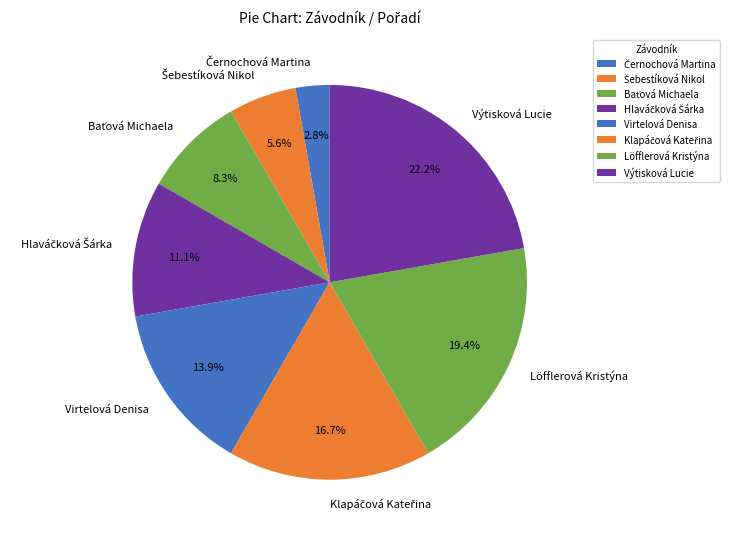

Which category has the biggest portion of the pie?

Výtisková Lucie